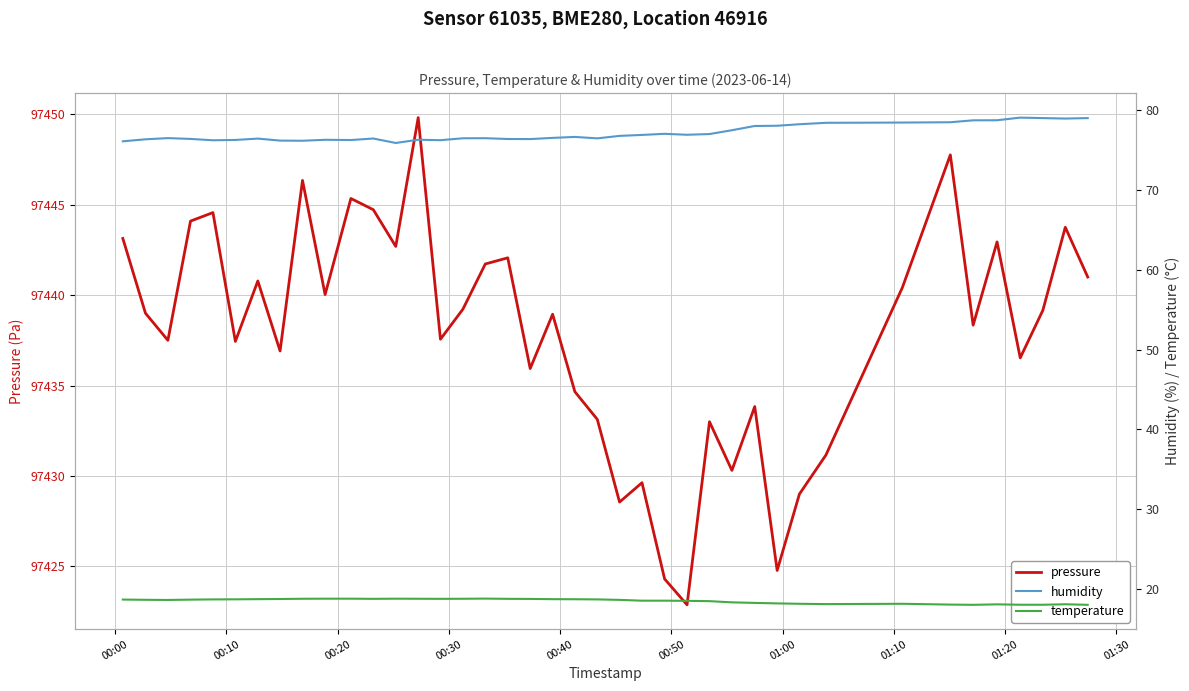

What position from the left is 01:20?

9